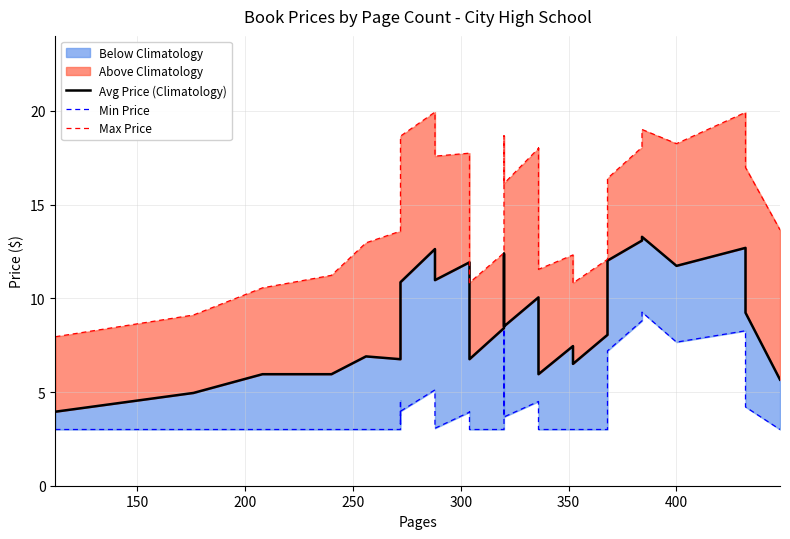

How many categories are shown in the chart?

40